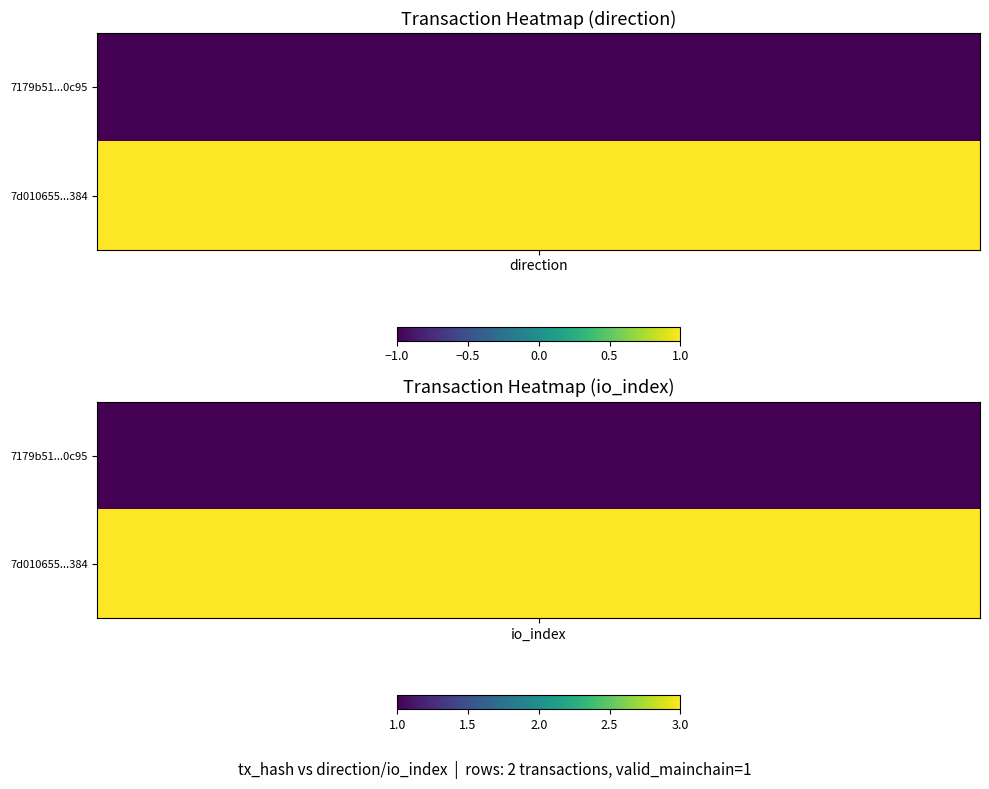

How many distinct data groups are displayed?

2